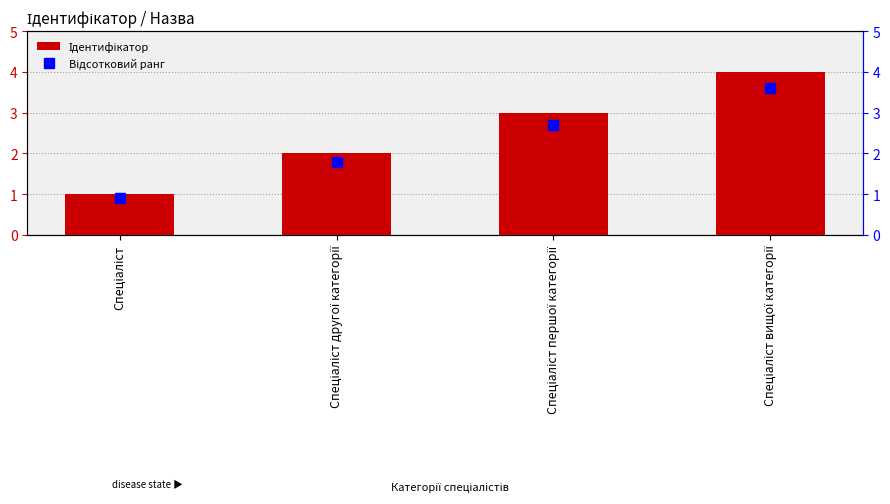

True or false: the data shows 4 at Спеціаліст вищої категорії.

True